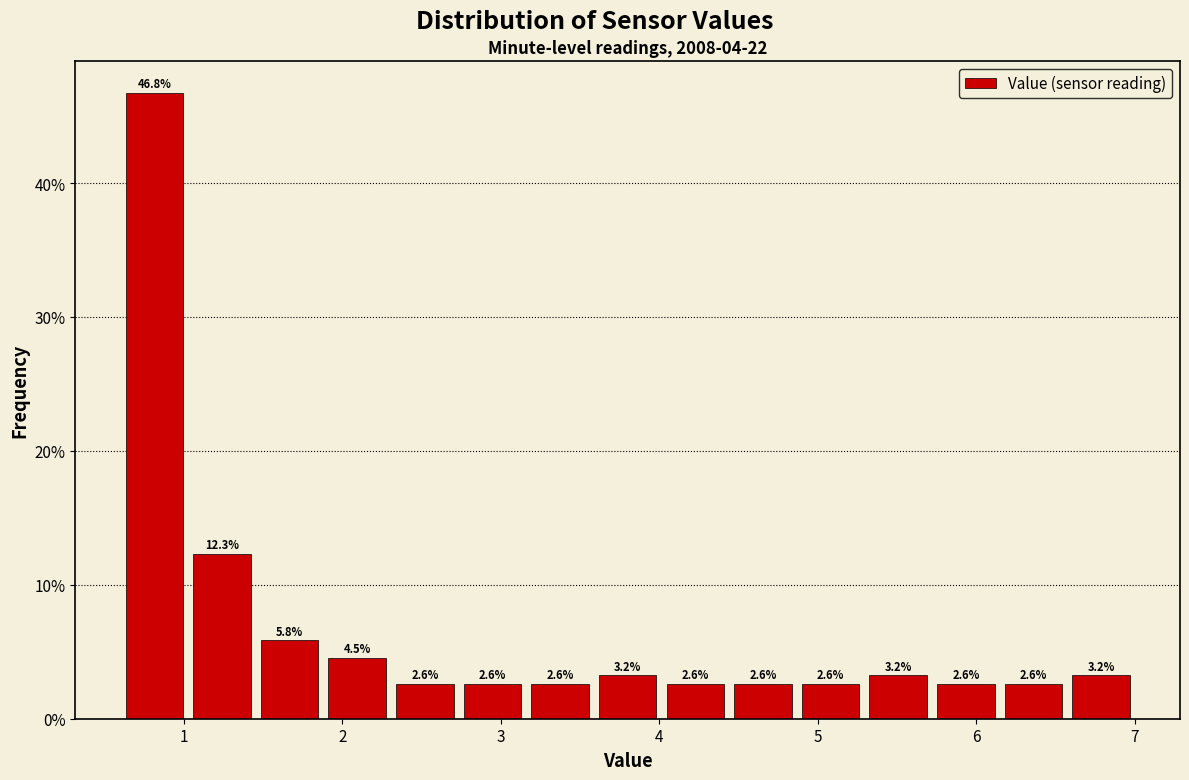

Reading left to right, list every bar in this chart as the range it spans on the x-axis followed by its height. The bar edges are not printed on the chart, so give them approximately, as read against the axis.

0.6 to 1.0: 46.8
1.0 to 1.5: 12.3
1.5 to 1.9: 5.8
1.9 to 2.3: 4.5
2.3 to 2.7: 2.6
2.7 to 3.2: 2.6
3.2 to 3.6: 2.6
3.6 to 4.0: 3.2
4.0 to 4.4: 2.6
4.4 to 4.9: 2.6
4.9 to 5.3: 2.6
5.3 to 5.7: 3.2
5.7 to 6.1: 2.6
6.1 to 6.6: 2.6
6.6 to 7.0: 3.2